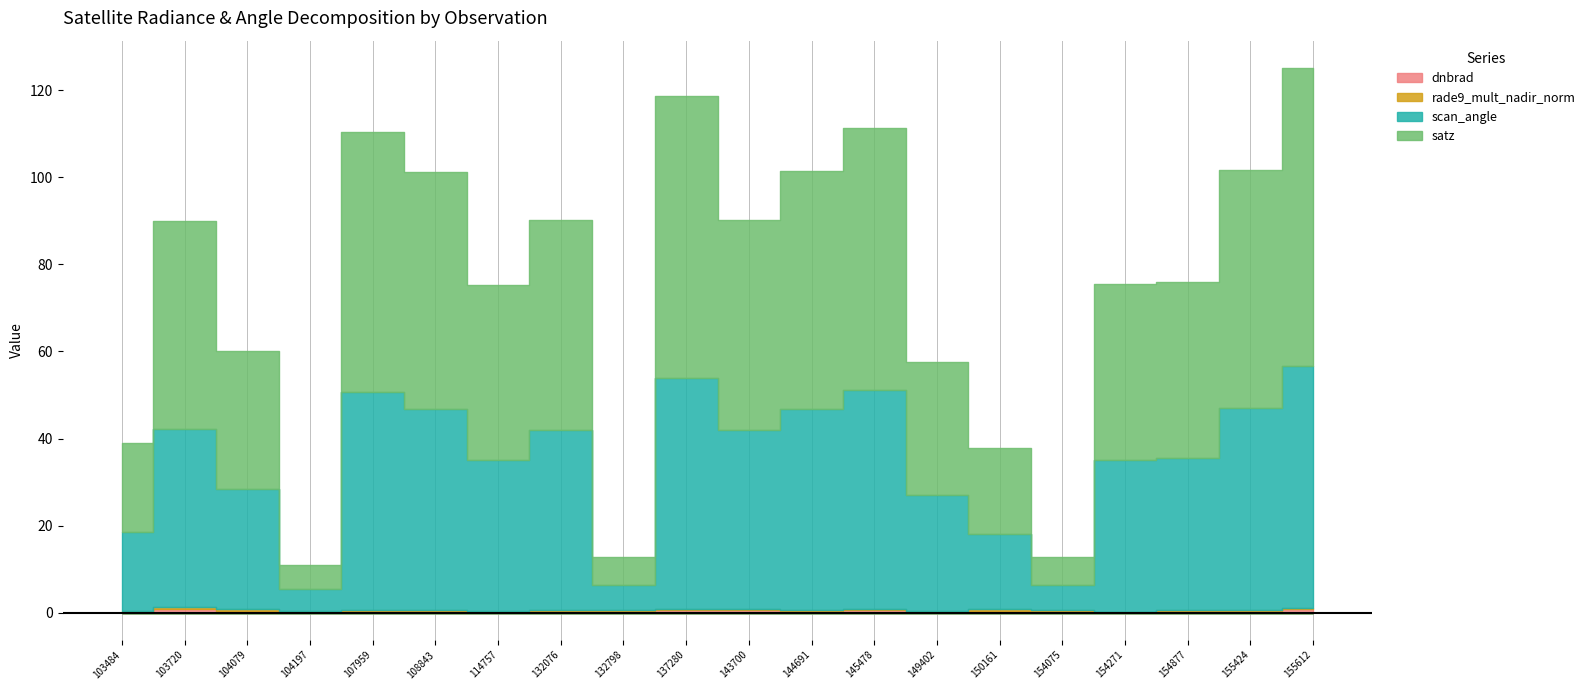

What is the value of the satz point at the 4th from the left?

5.5